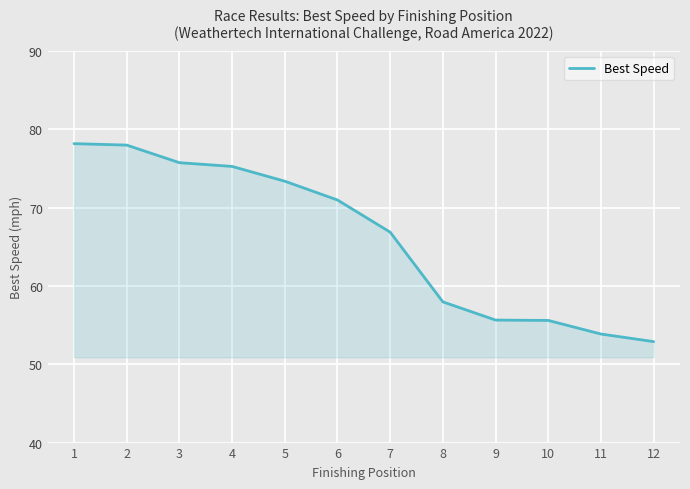

What is the smallest value displayed?

52.9